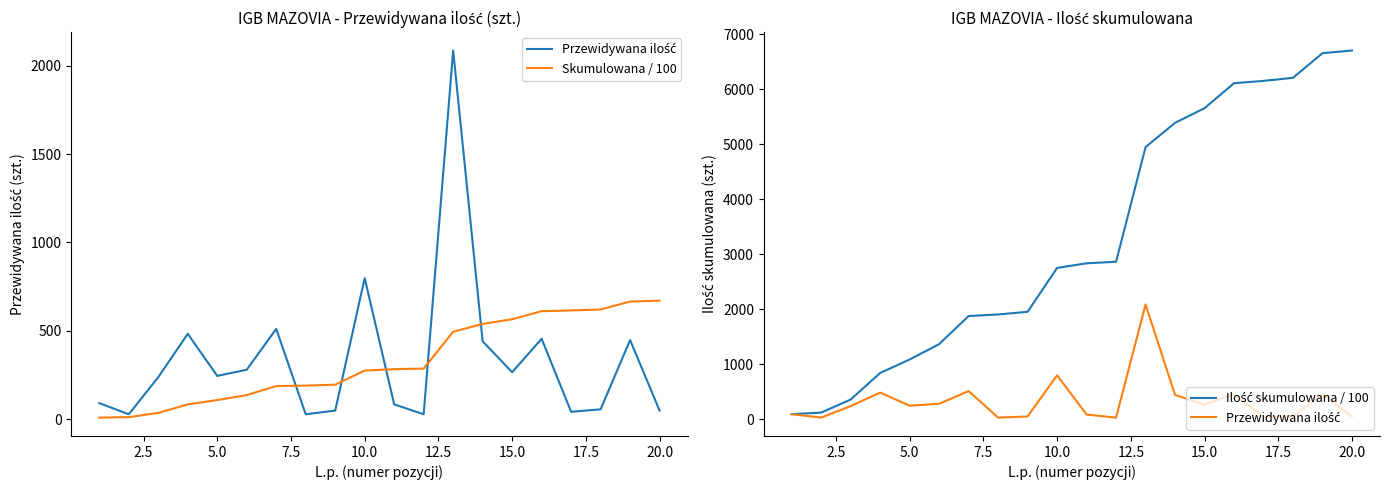

Is the value of Skumulowana / 100 at 17.5 greater than the value of Ilość skumulowana / 100 at 0.0?

Yes